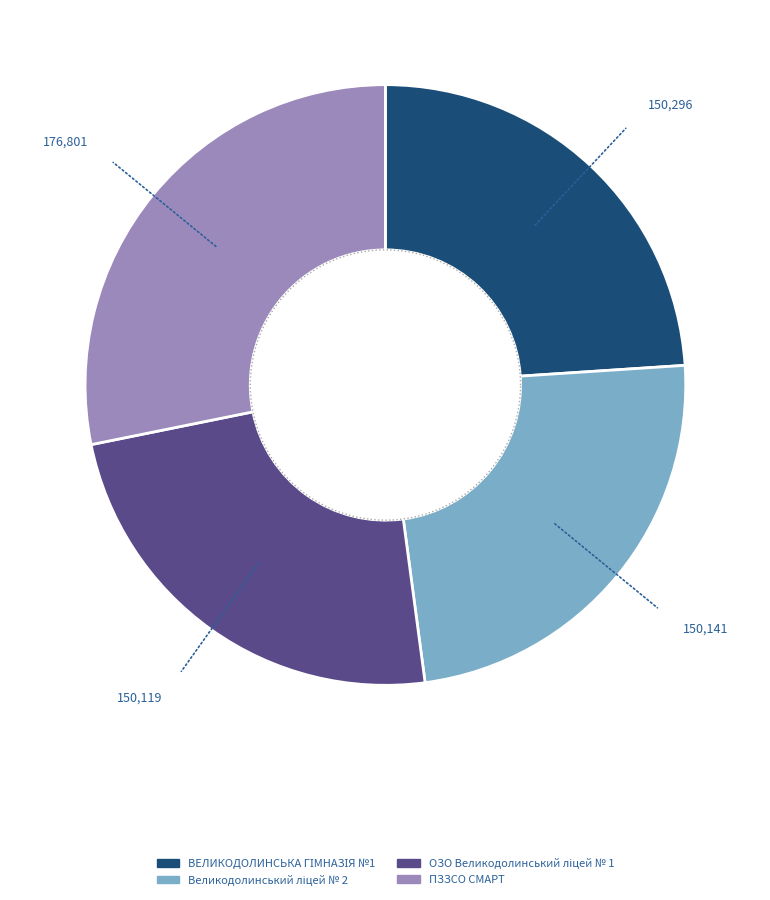

To the nearest percent, what is the combined percentage of ВЕЛИКОДОЛИНСЬКА ГІМНАЗІЯ №1 and ПЗЗСО СМАРТ?

52%